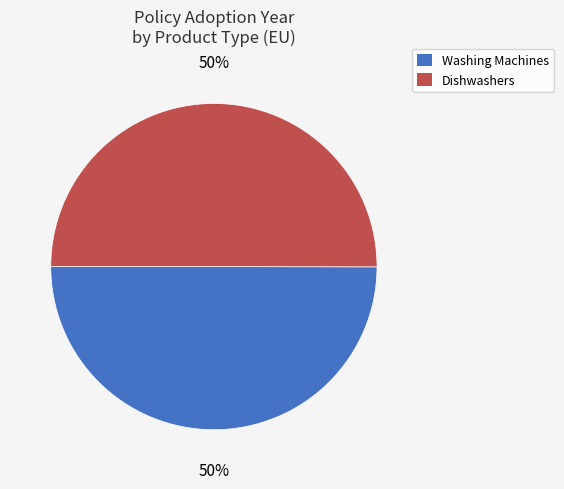

To the nearest percent, what is the average slice percentage?

50%